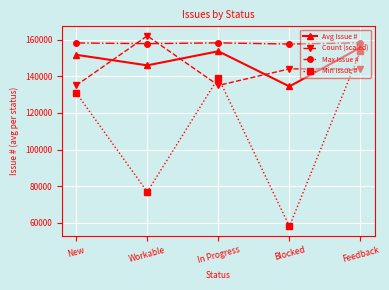

What are all the series names shown in the legend?

Avg Issue #, Count (scaled), Max Issue #, Min Issue #